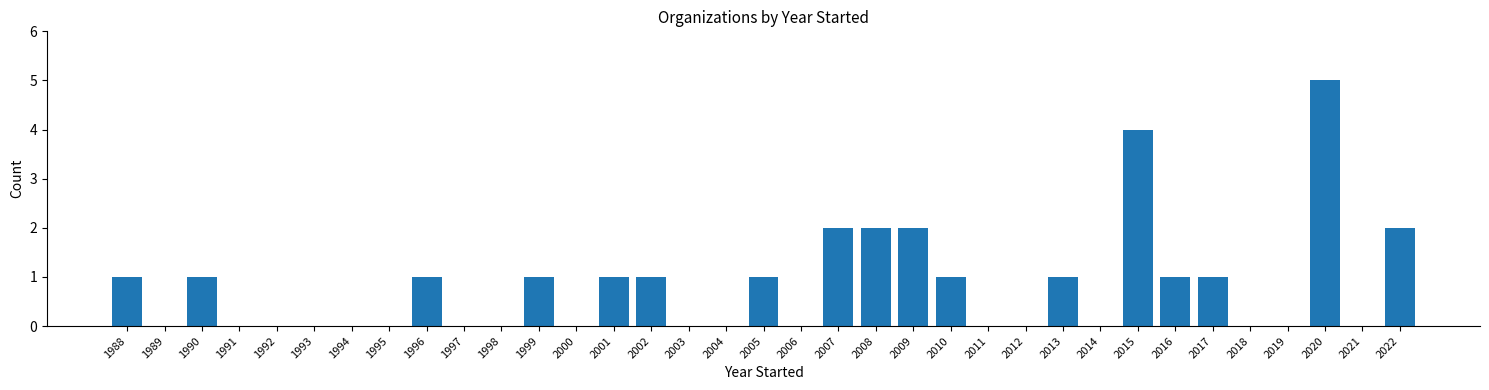

What is the change in value from 1995 to 2008?

+2